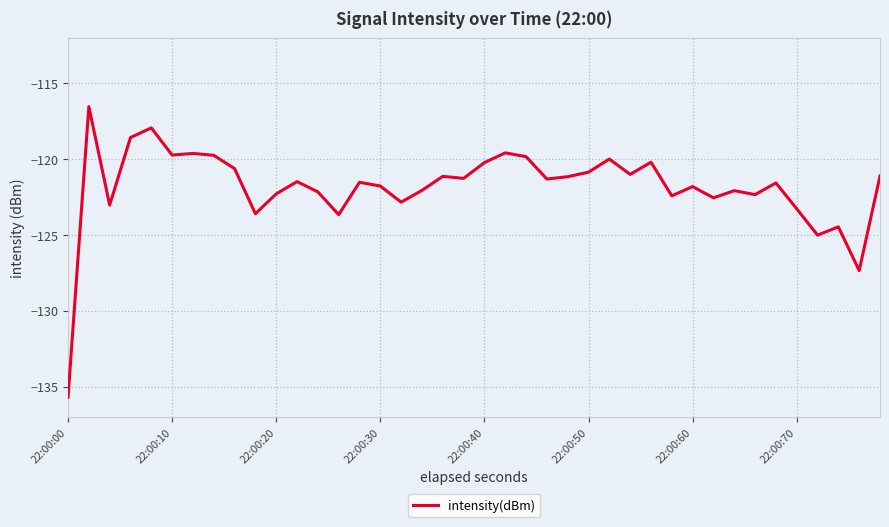

How many distinct data groups are displayed?

1